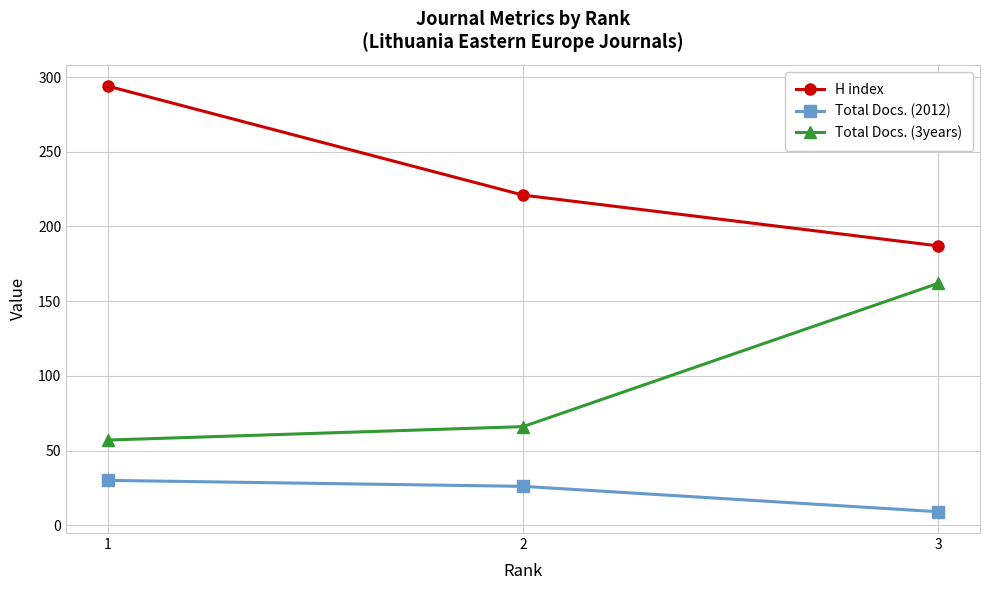

What is the spread (max minus min) of values at 2?

195